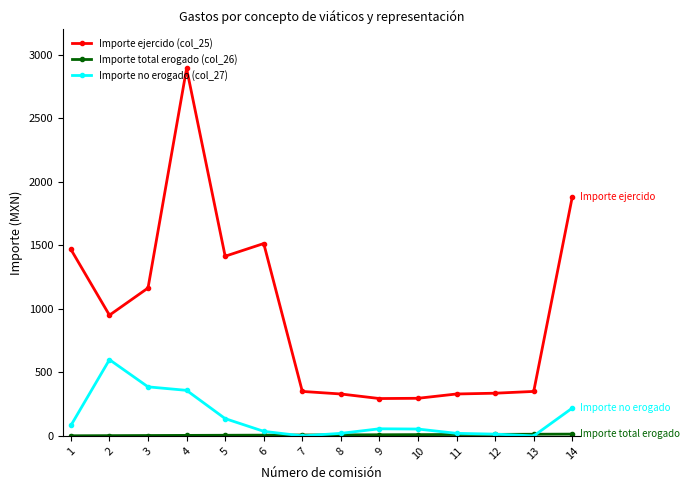

True or false: Importe no erogado (col_27) and Importe ejercido (col_25) intersect in this chart.

False